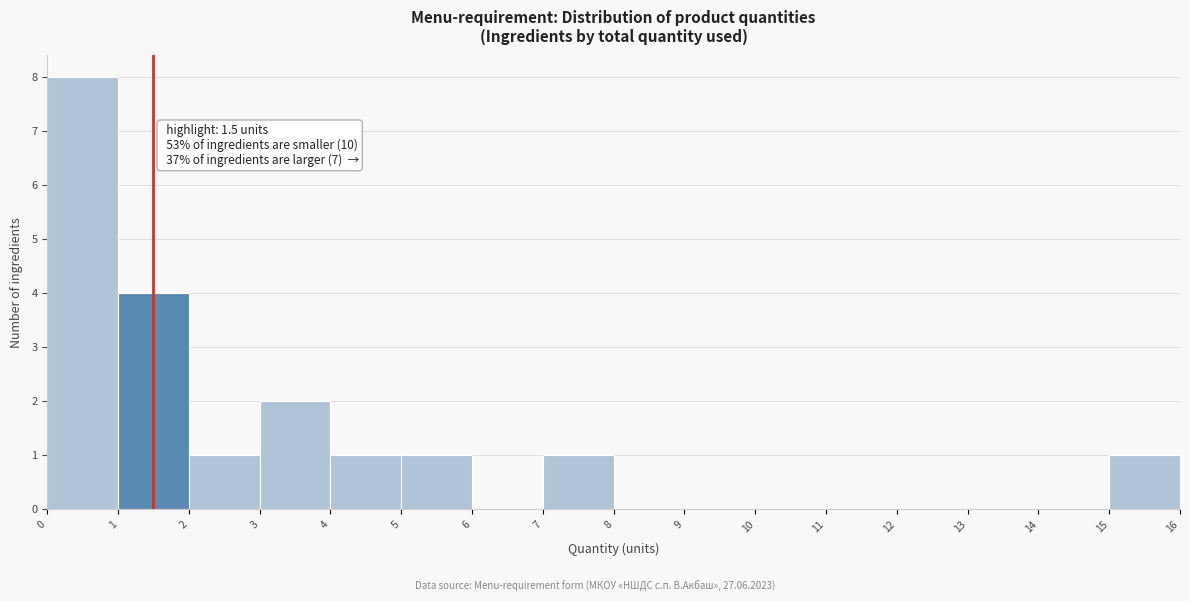

Which range on the x-axis has the tallest bar?

0 to 1